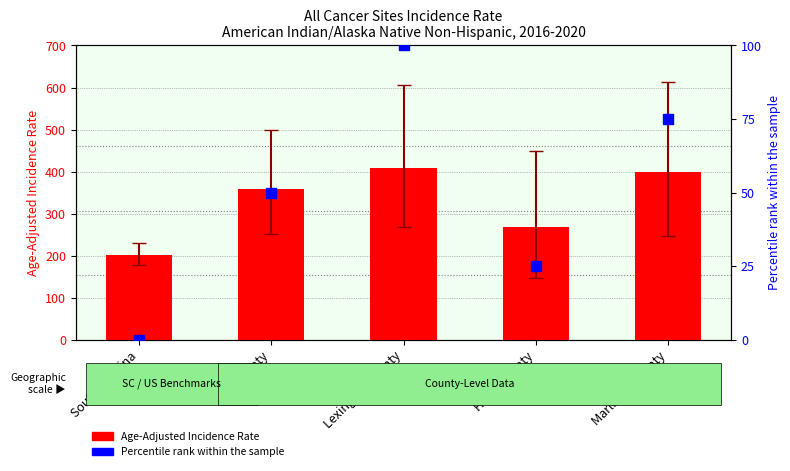

At which category is the sum across all series the highest?

Lexington County